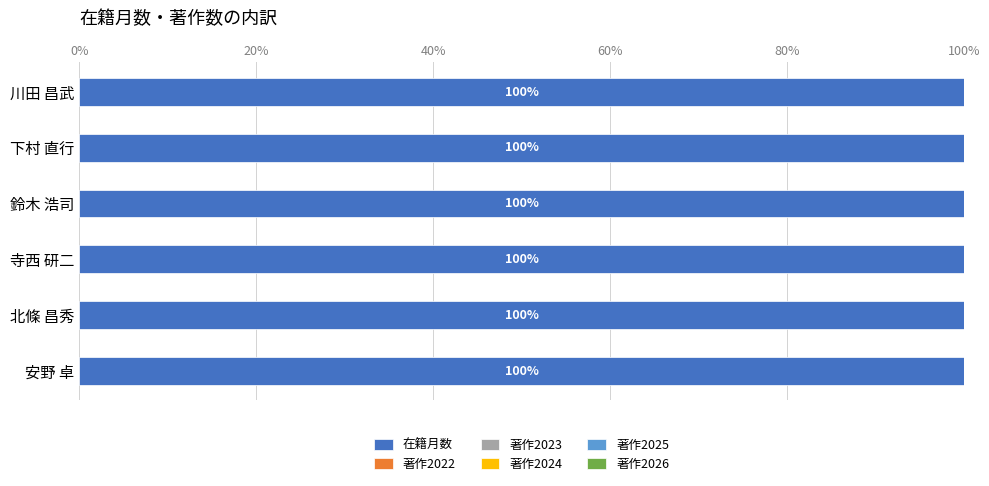

Reading left to right, list all the values displayed in this chart.

在籍月数: 72	72	72	72	72	72
著作2022: 0	0	0	0	0	0
著作2023: 0	0	0	0	0	0
著作2024: 0	0	0	0	0	0
著作2025: 0	0	0	0	0	0
著作2026: 0	0	0	0	0	0